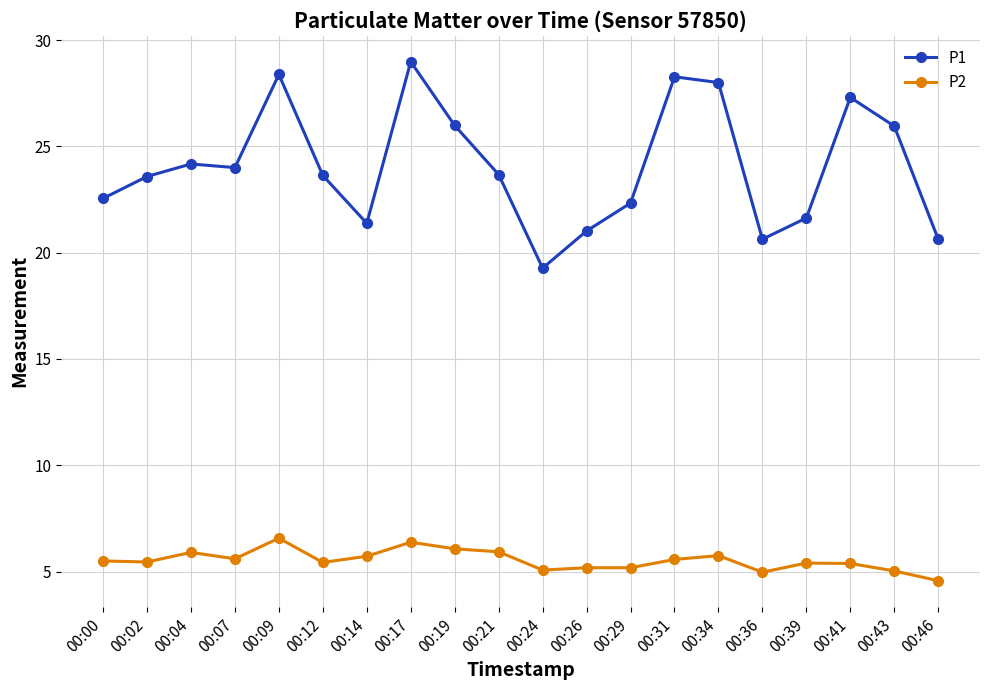

What is the approximate value of P2 at 00:04?

5.9